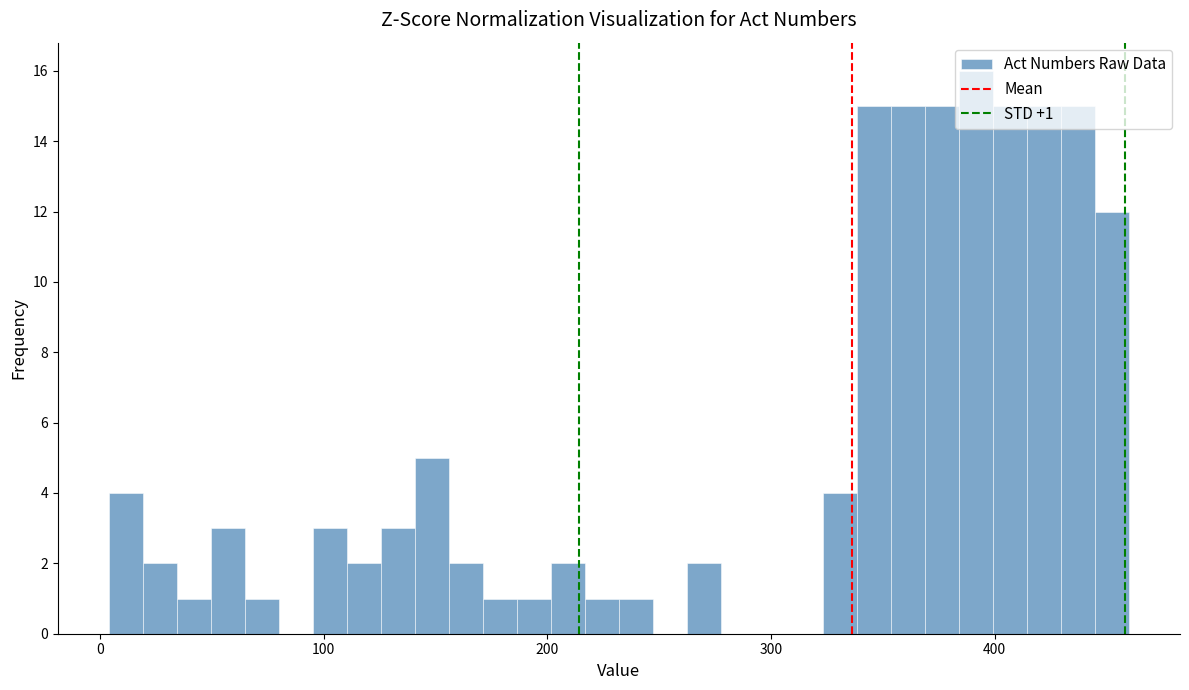

Around what value on the x-axis is the tallest bar? Give the approximate position of its centre, as read against the axis.

390